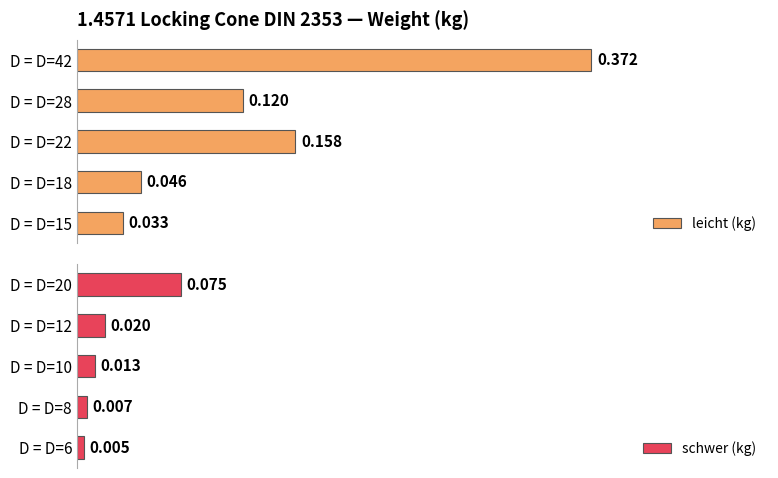

How many bars are there in total?

10